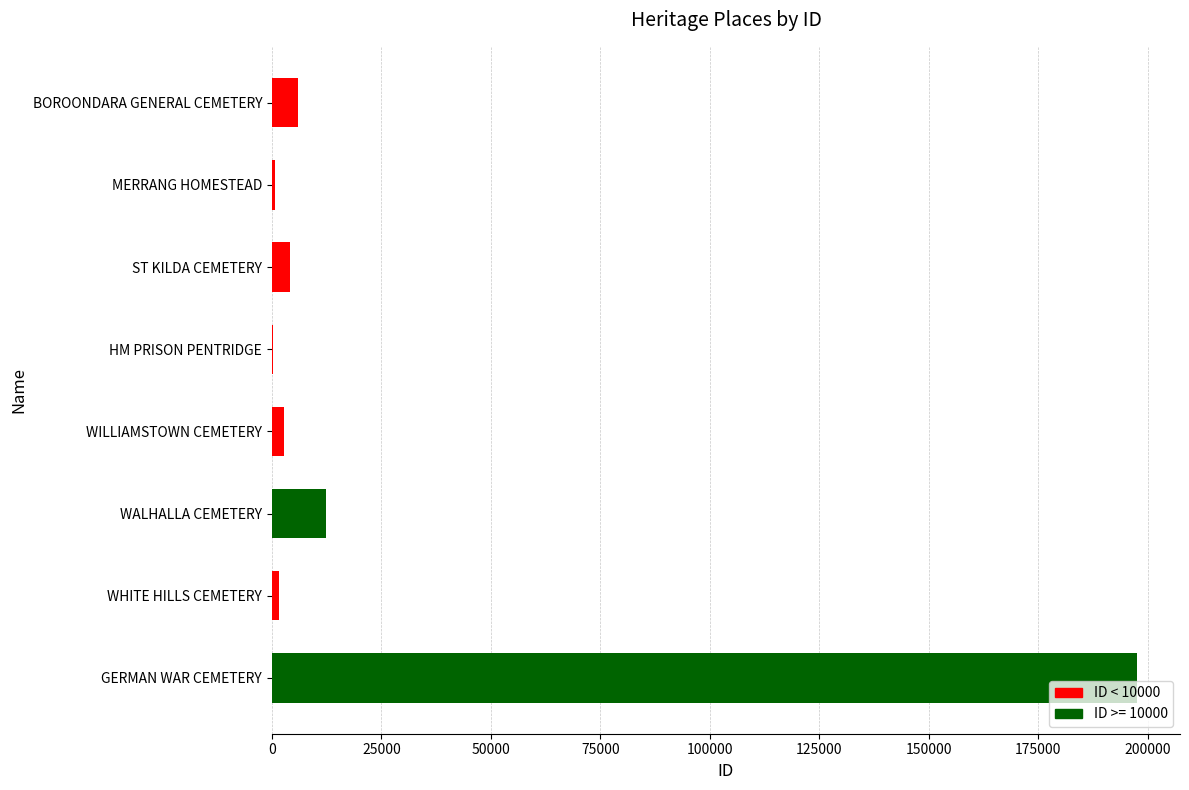

What is the average value?

28166